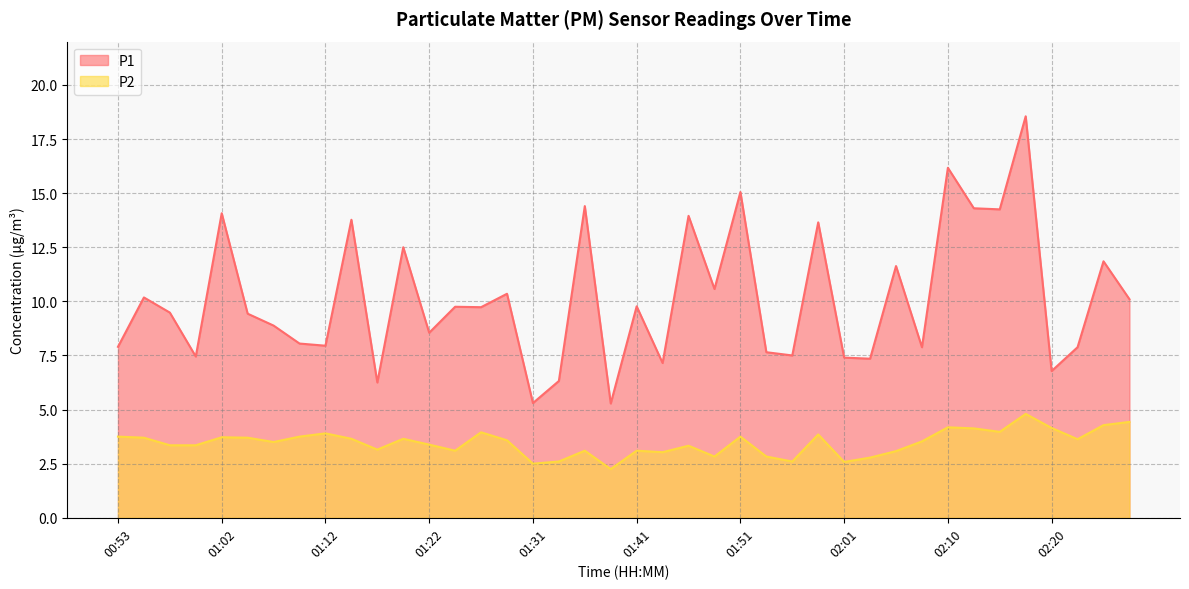

How many data points in P2 are above 3?

32